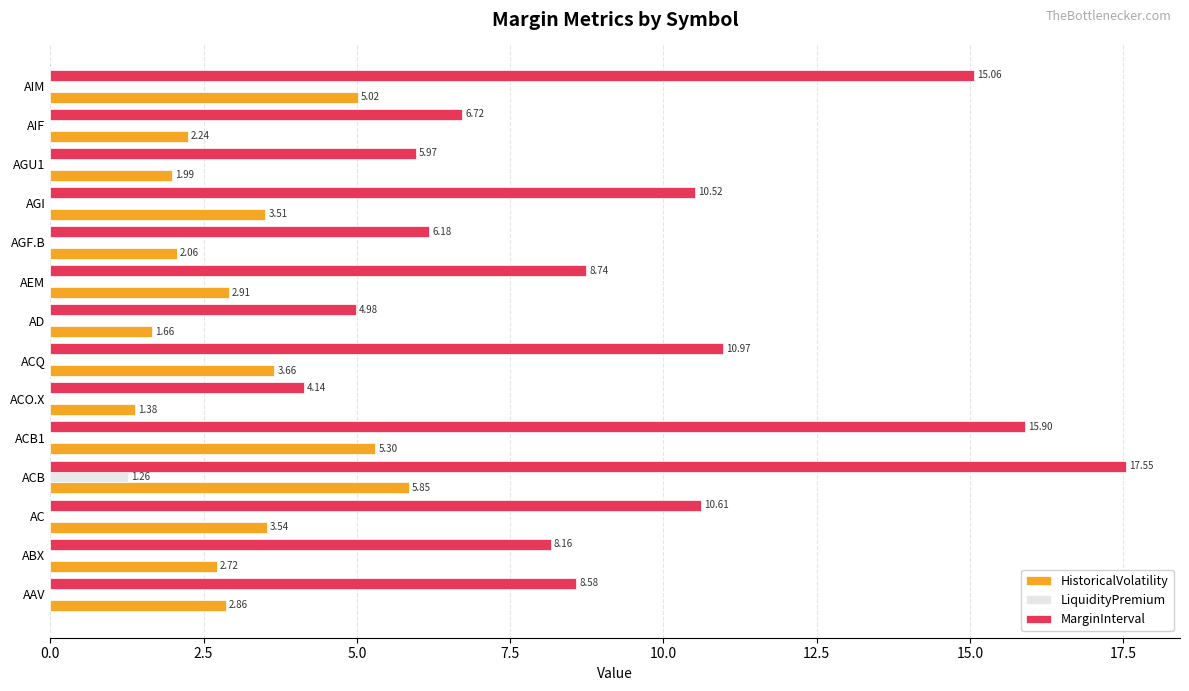

Between ACQ and AGU1, which series saw the biggest shift?

MarginInterval